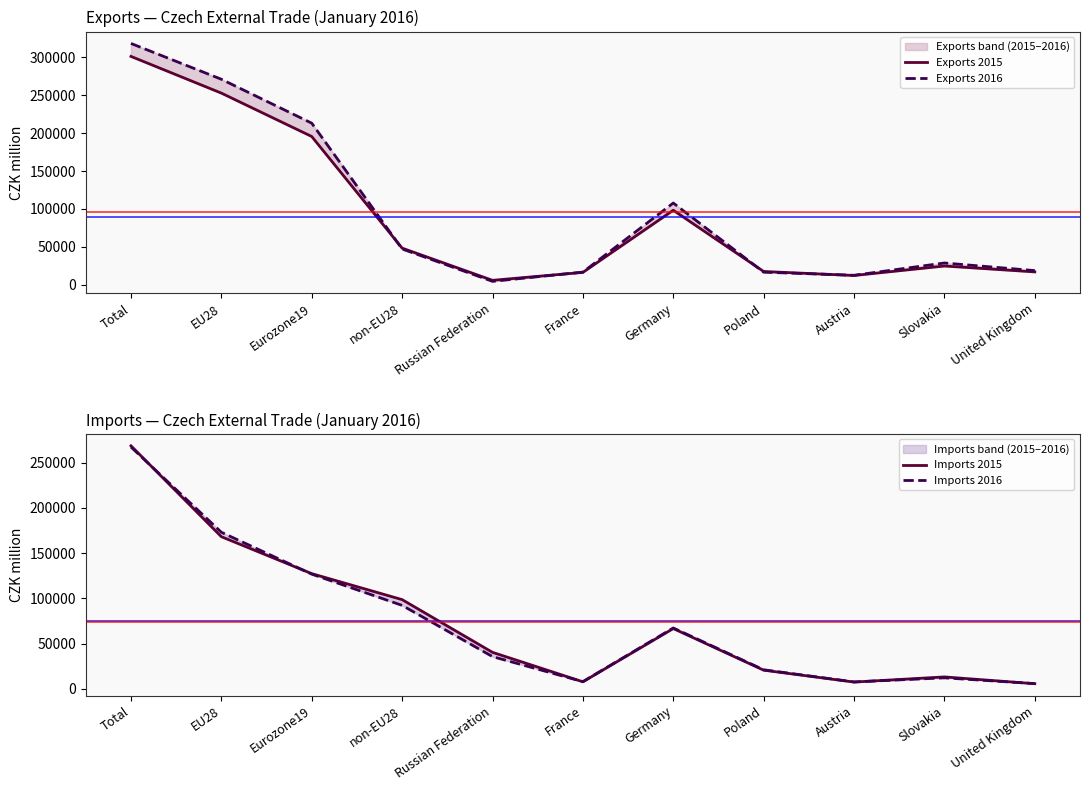

After their last crossing, which series has the higher values: Exports 2016 or Imports 2015?

Exports 2016